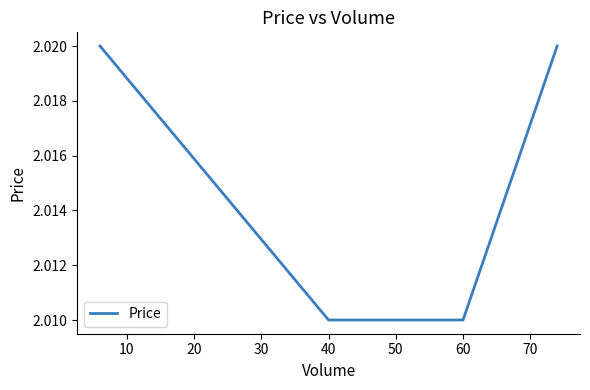

How many values are between 2 and 3?

4